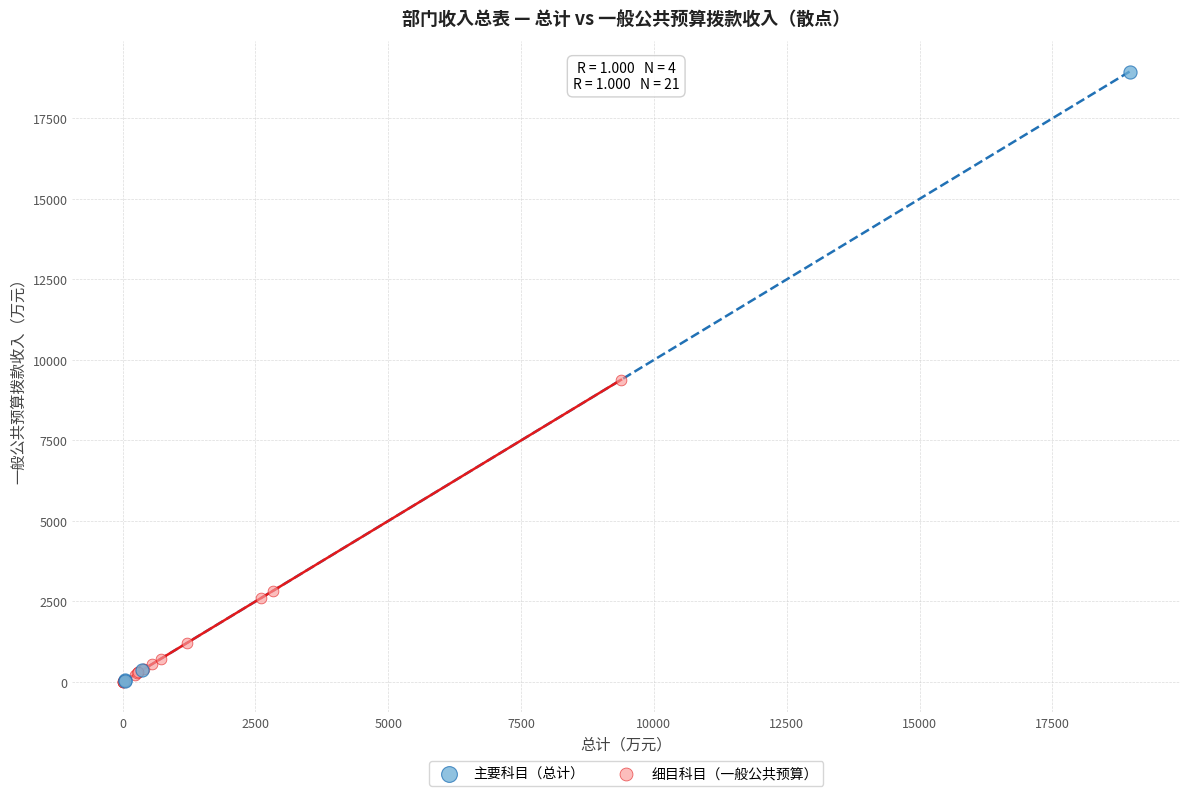

Which series contains the highest Y value?

主要科目（总计）